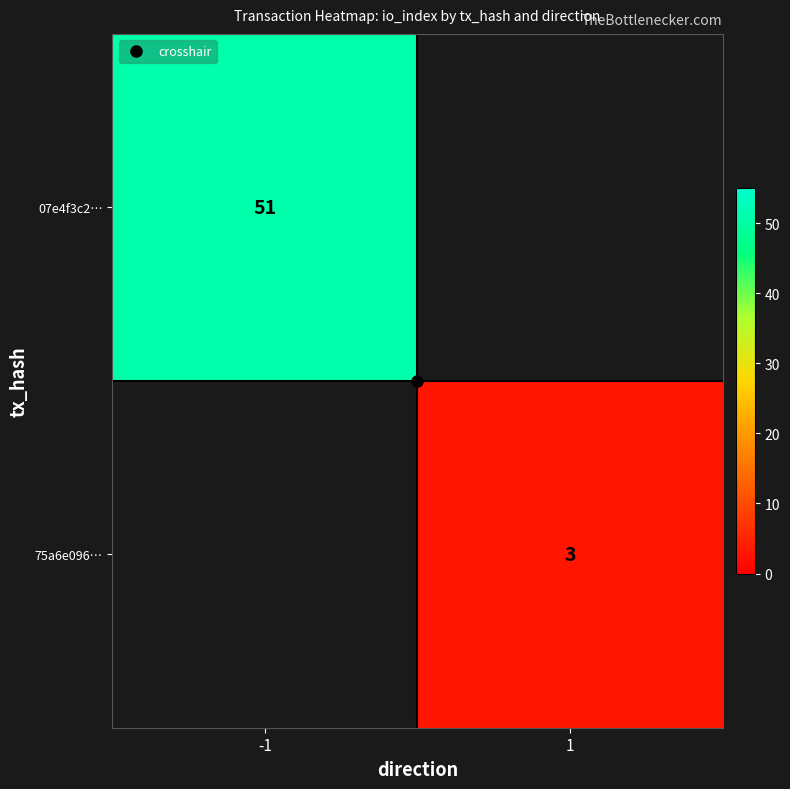

Between 1 and -1, which is larger?

-1